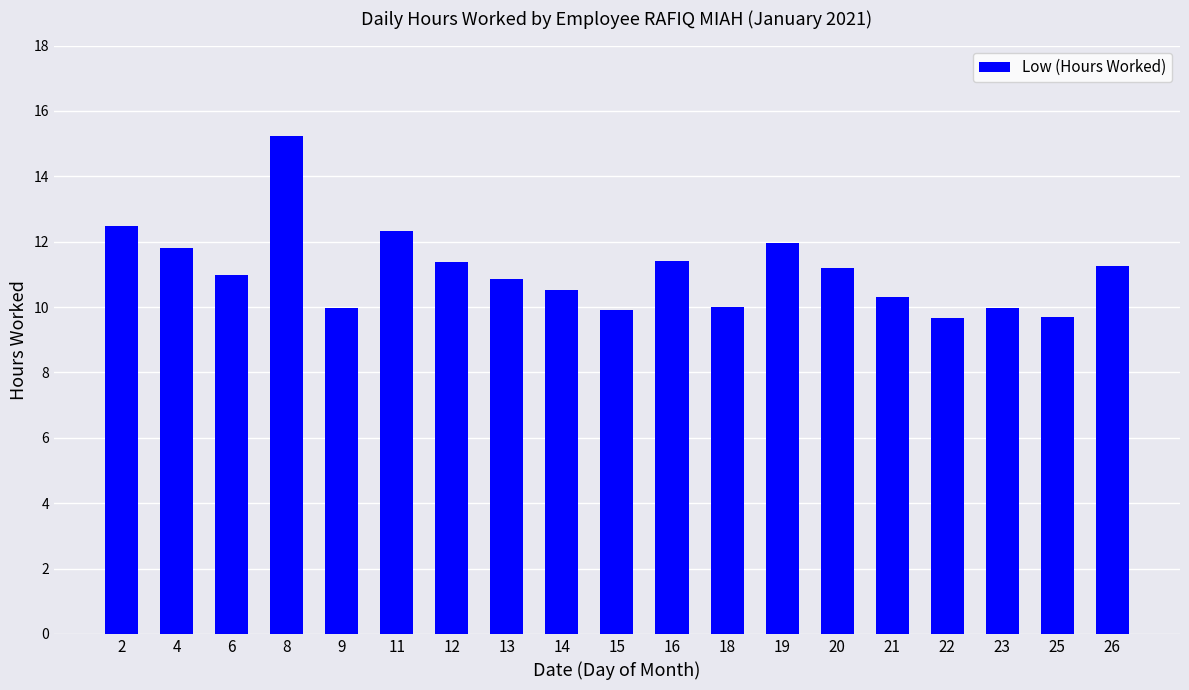

How many distinct data groups are displayed?

1